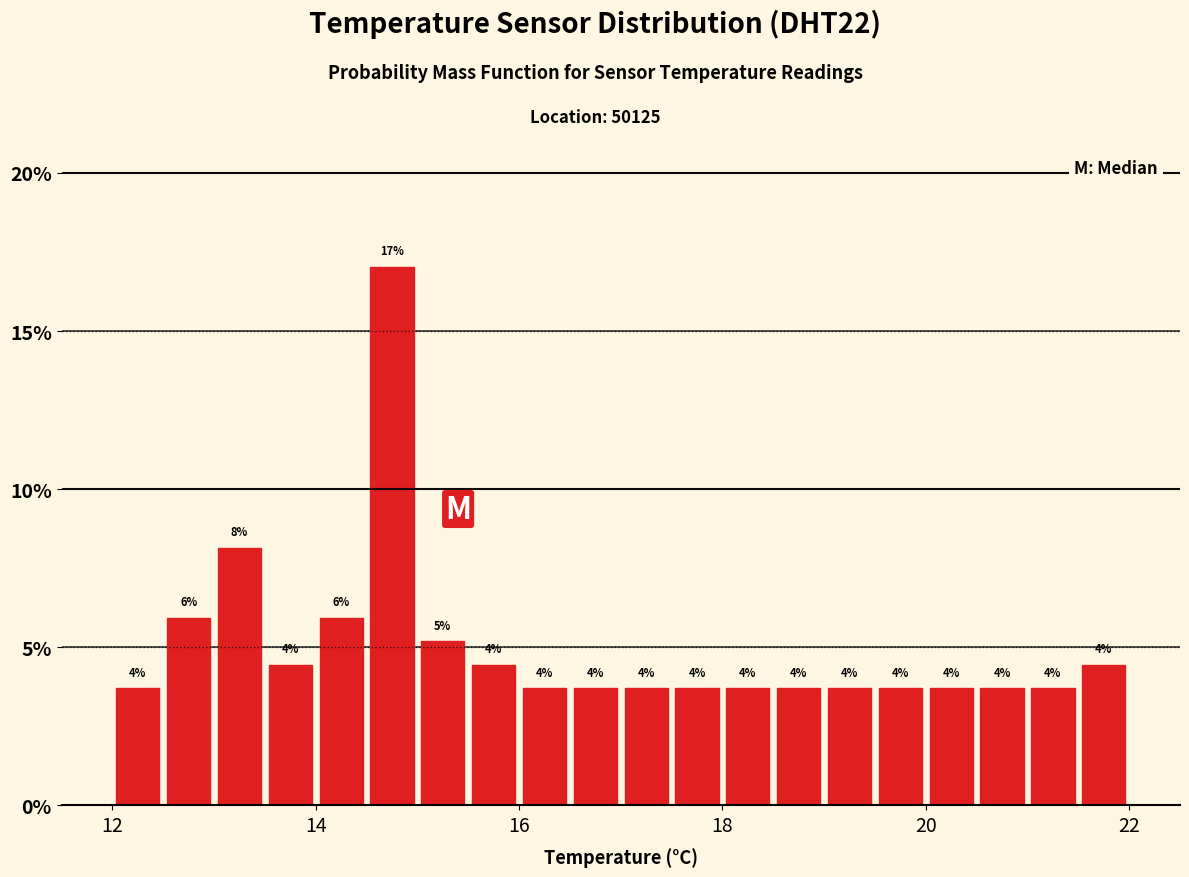

Read against the x-axis, roughly where is the centre of the tallest bar?

14.8